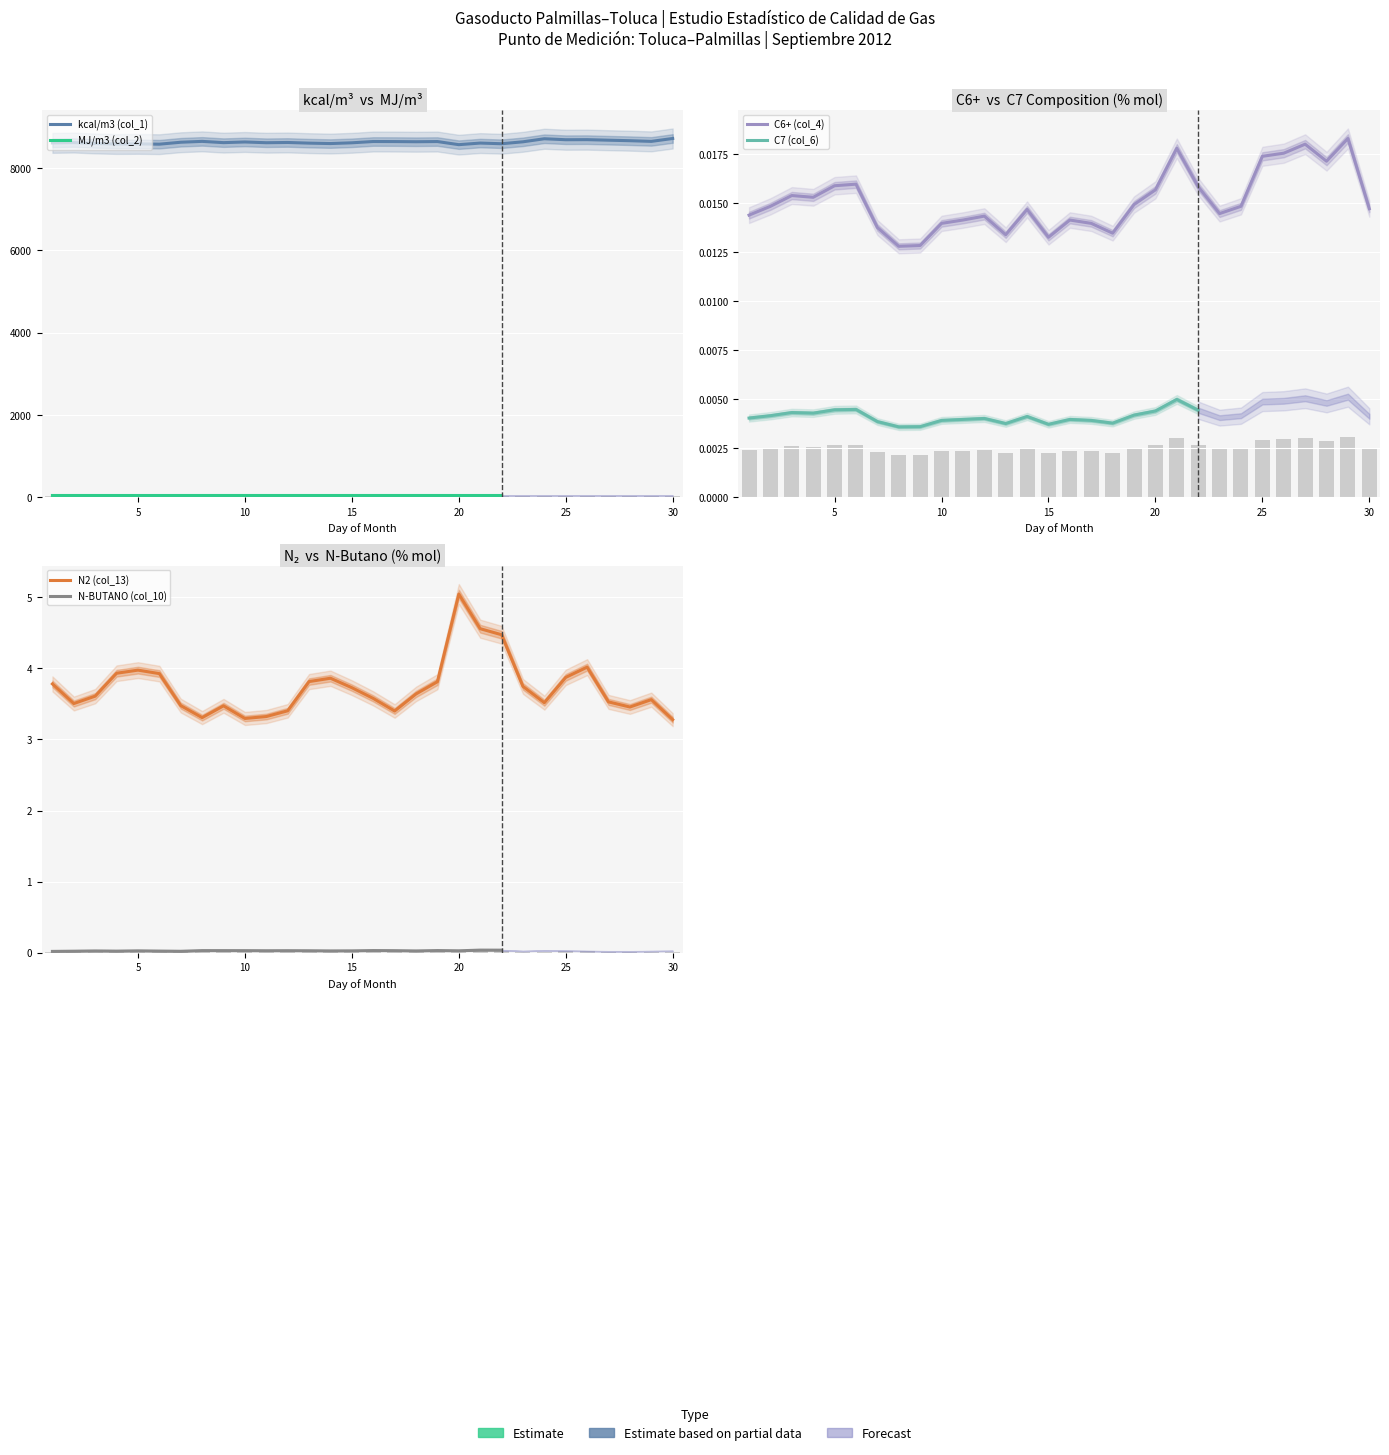

At which label does kcal/m3 (col_1) first exceed 8625?

7